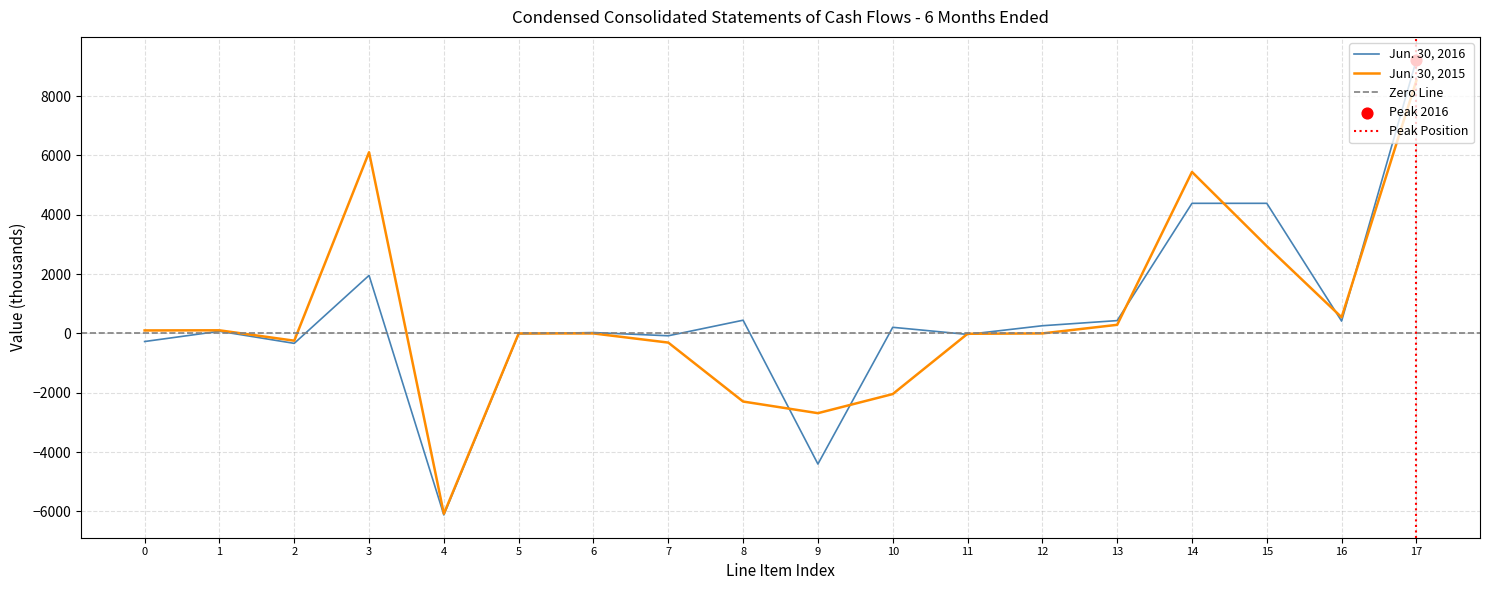

Is the value of Jun. 30, 2015 at 11 greater than the value of Jun. 30, 2016 at 17?

No